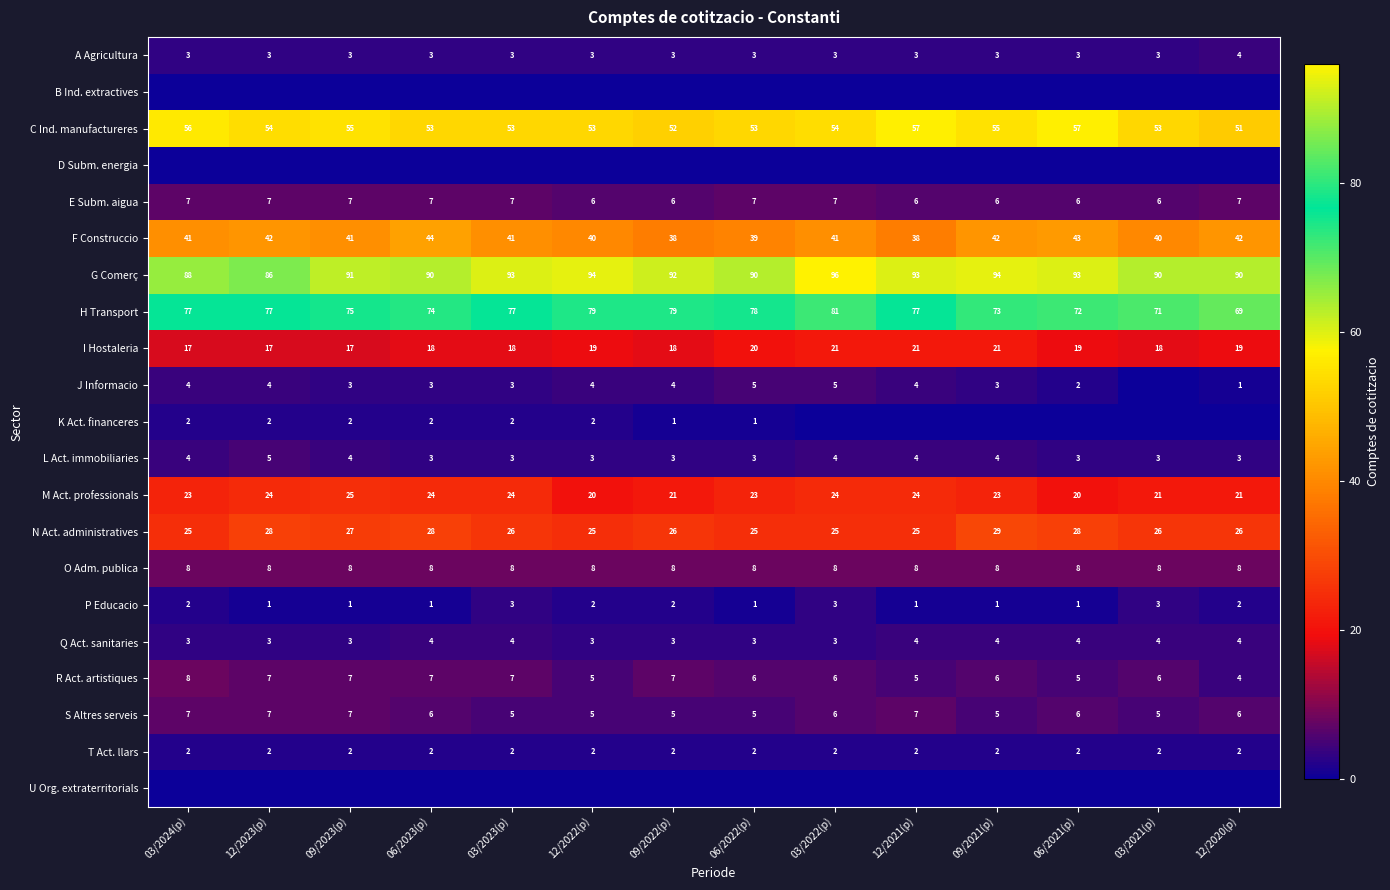

What is the difference between the maximum and minimum values in the I Hostaleria series?

4